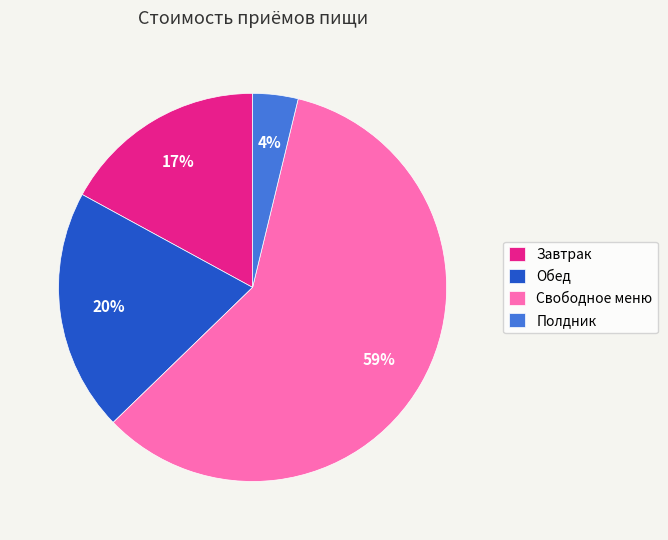

Is the sum of Завтрак and Обед greater than half?

No